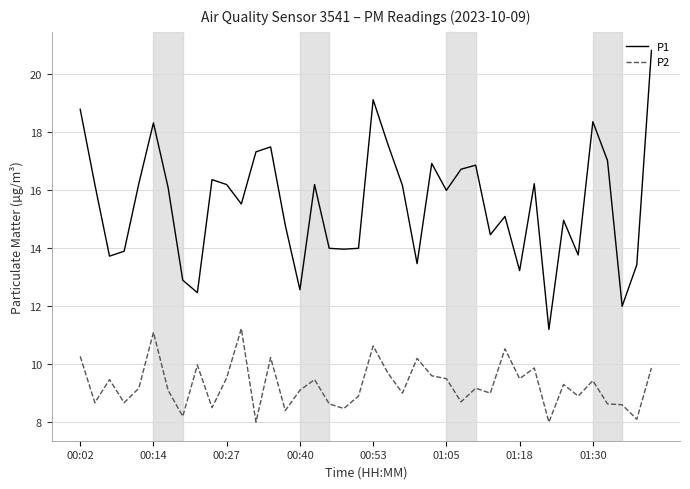

True or false: P2 and P1 cross at least once.

False